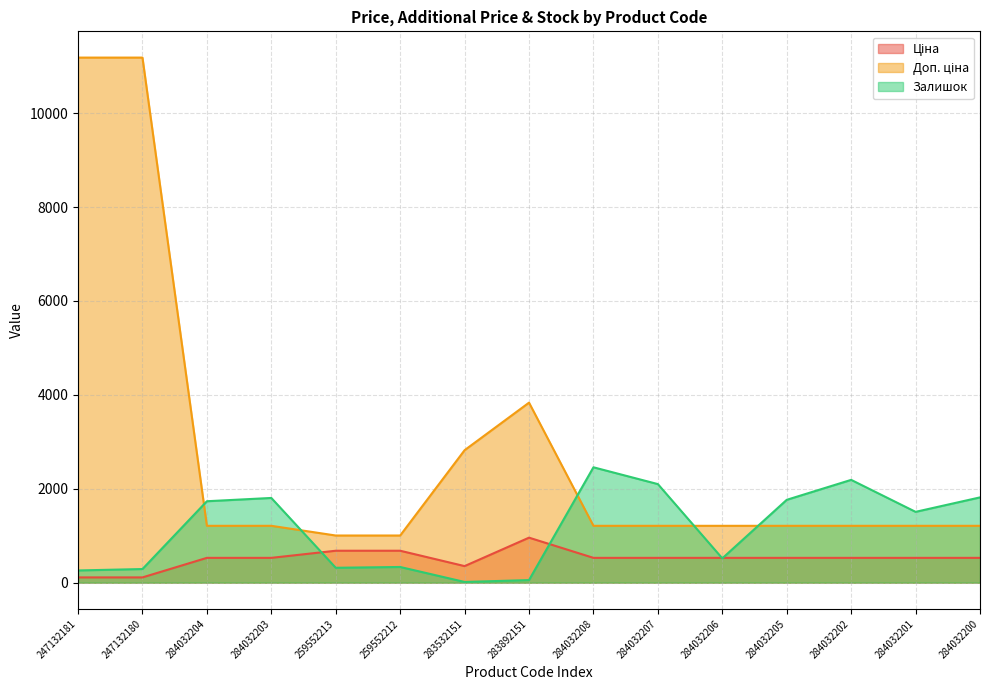

Reading left to right, what are all the values shown in this chart?

Ціна: 247132181=111.8	247132180=111.8	284032204=528.2	284032203=528.2	259552213=679.8	259552212=679.8	283532151=352.6	283892151=958.4	284032208=528.2	284032207=528.2	284032206=528.2	284032205=528.2	284032202=528.2	284032201=528.2	284032200=528.2
Доп. ціна: 247132181=11182.0	247132180=11182.0	284032204=1210.7	284032203=1210.7	259552213=1004.1	259552212=1004.1	283532151=2821.2	283892151=3833.8	284032208=1210.7	284032207=1210.7	284032206=1210.7	284032205=1210.7	284032202=1210.7	284032201=1210.7	284032200=1210.7
Залишок: 247132181=260.0	247132180=290.0	284032204=1734.0	284032203=1804.0	259552213=317.0	259552212=334.0	283532151=15.0	283892151=55.0	284032208=2457.0	284032207=2099.0	284032206=518.0	284032205=1764.0	284032202=2189.0	284032201=1508.0	284032200=1816.0